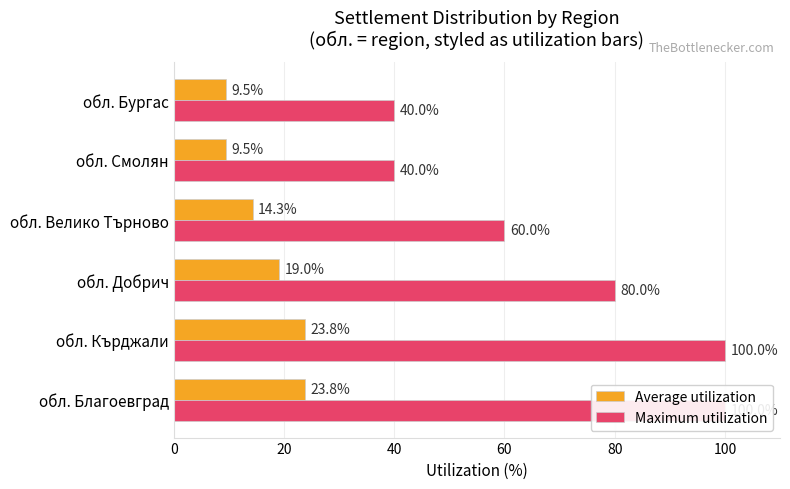

What is the difference between the maximum and minimum values in the Maximum utilization series?

60.0